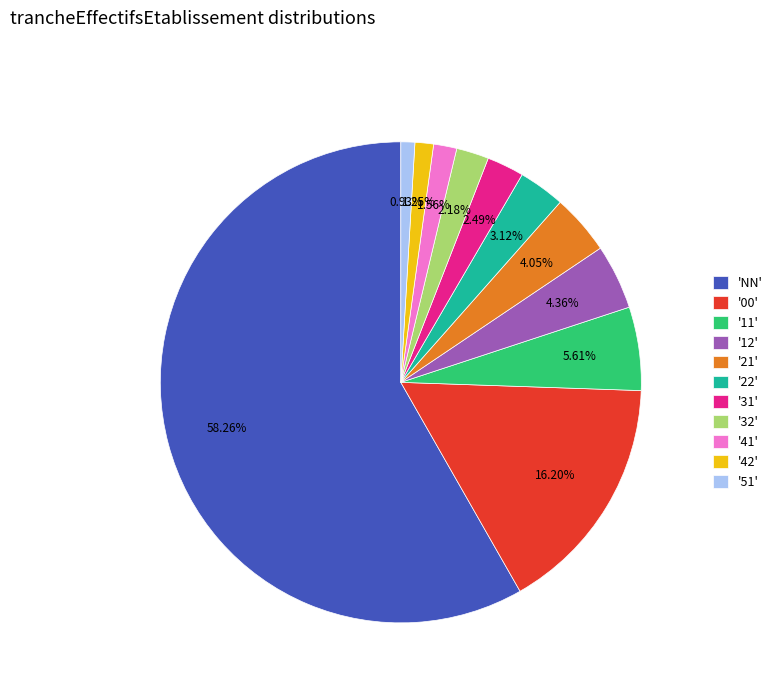

Do '51' and 'NN' together represent more than half of the pie?

Yes